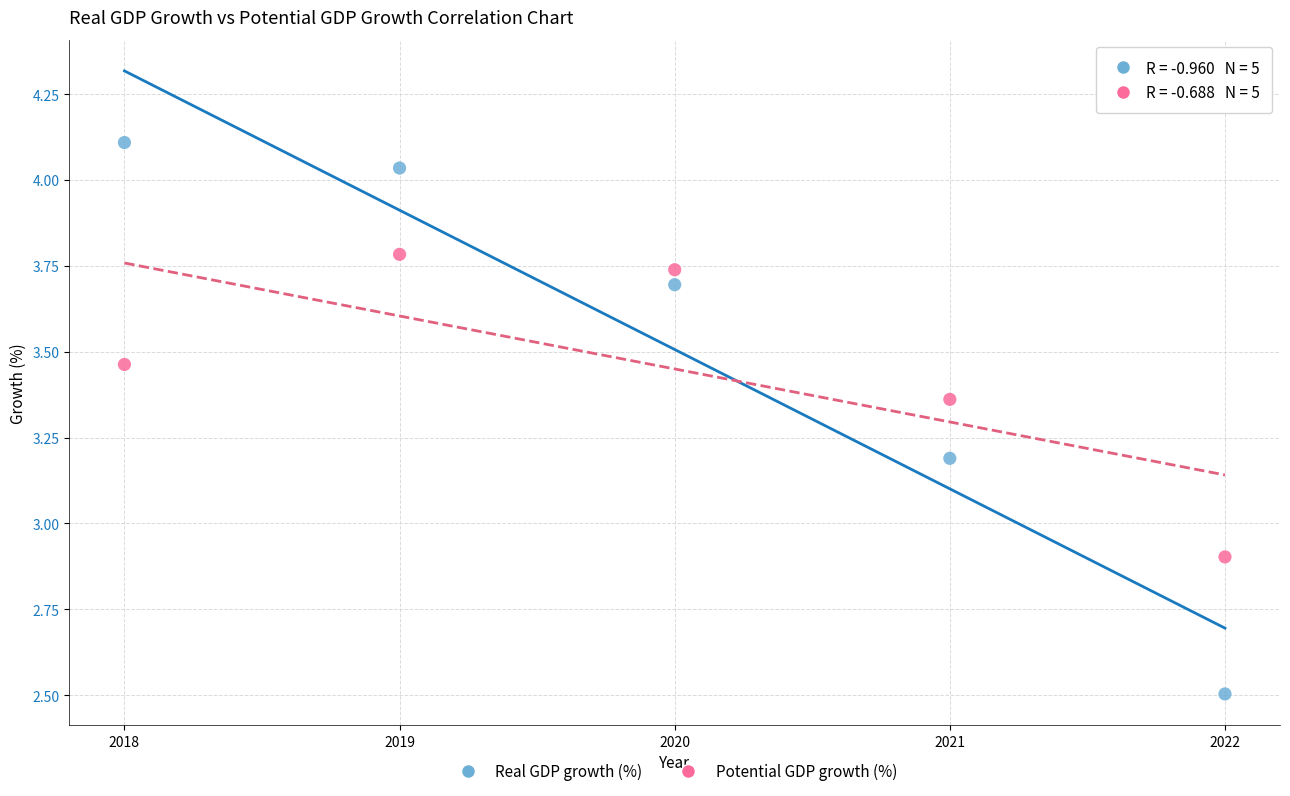

Which series reaches the maximum Y coordinate?

Real GDP growth (%)